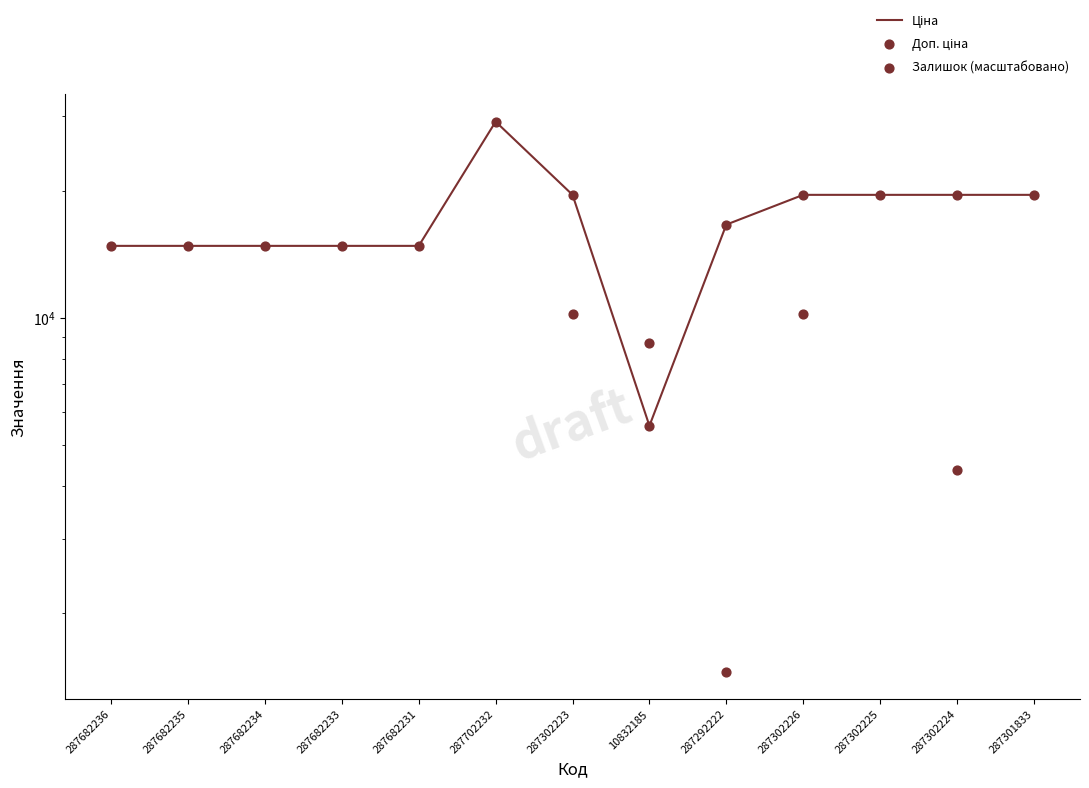

Is the value of Ціна at 287302223 greater than the value of Доп. ціна at 287682231?

Yes